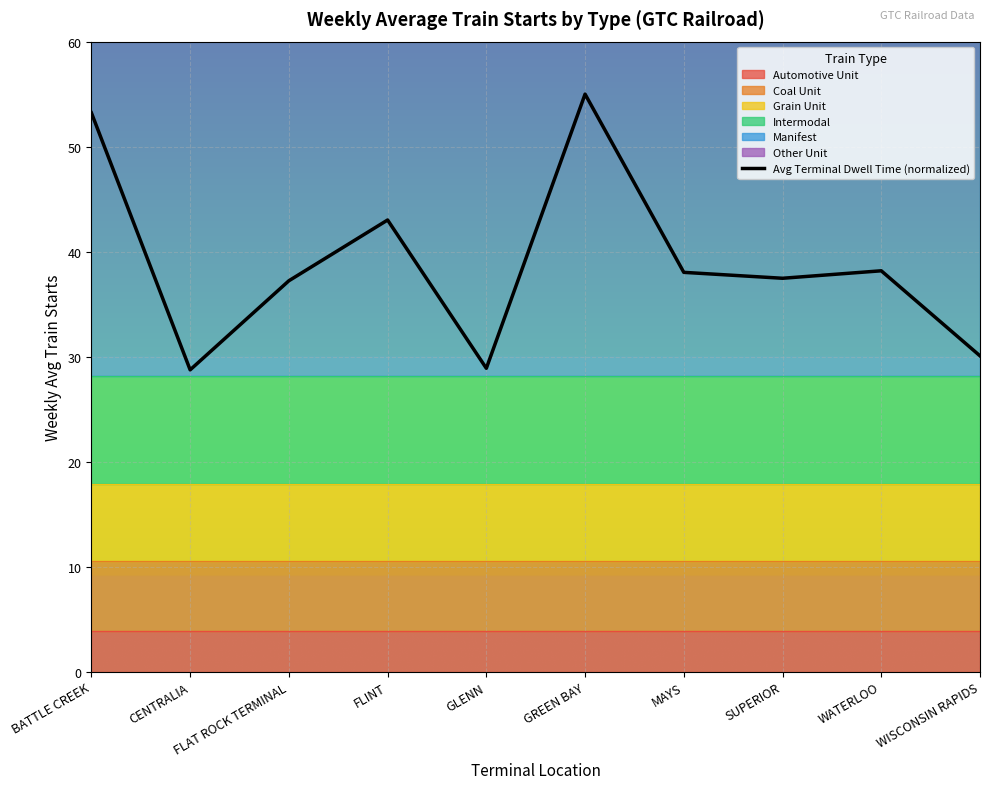

True or false: the data has more than 2 interior local peaks.

True